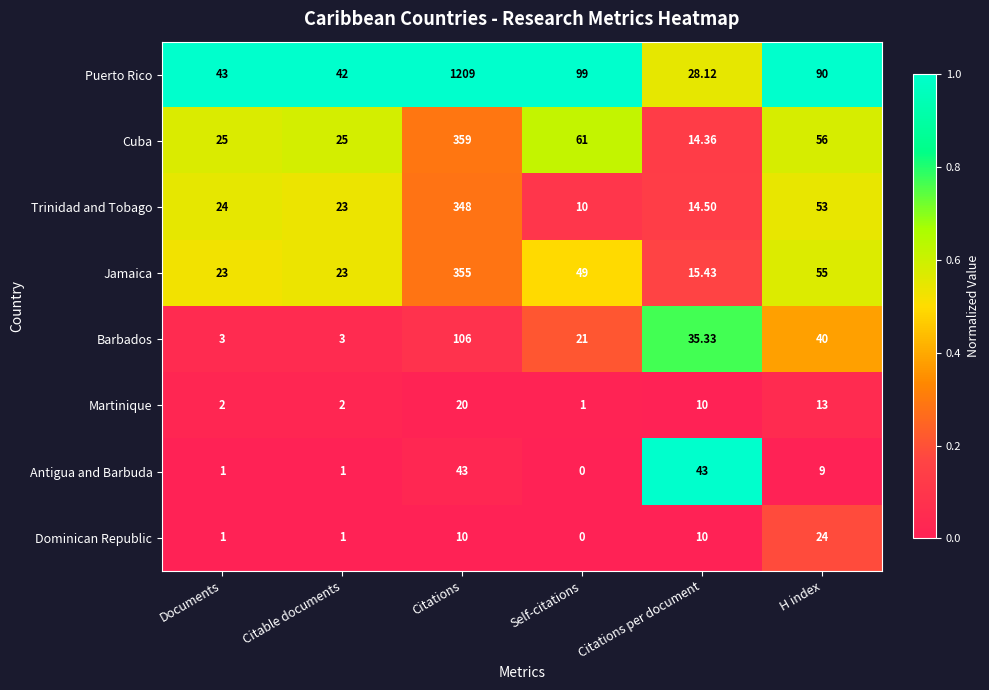

At which label does Jamaica reach its peak?

Citations